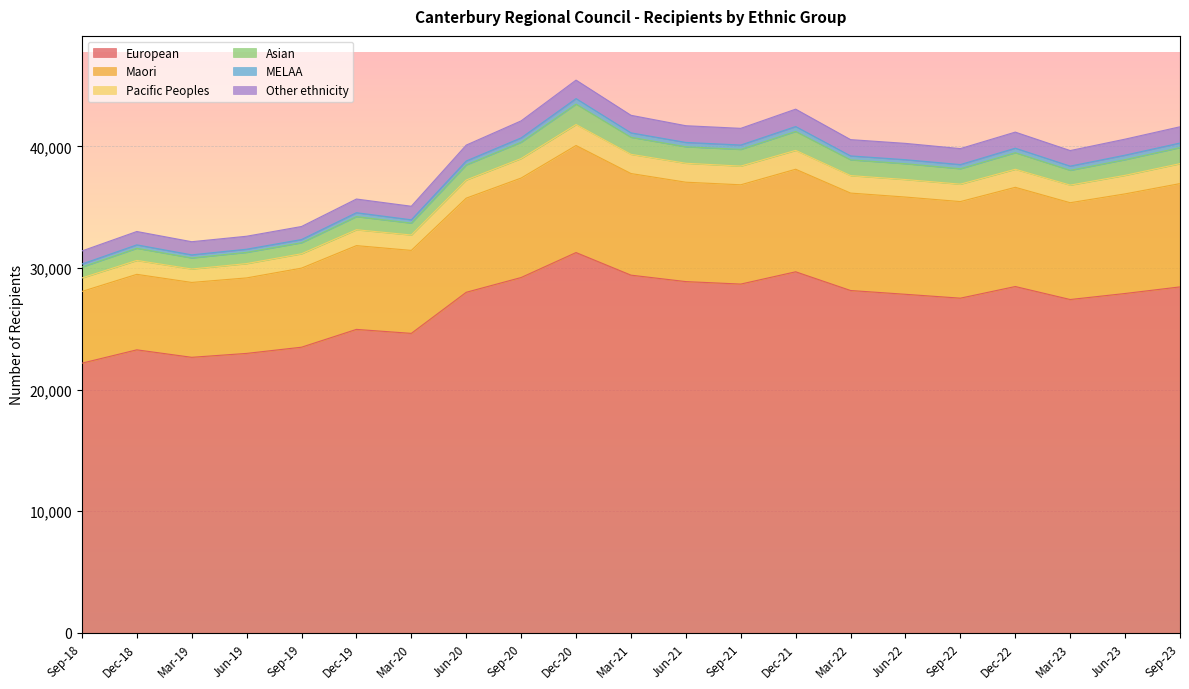

At which label does European reach its peak?

Dec-20